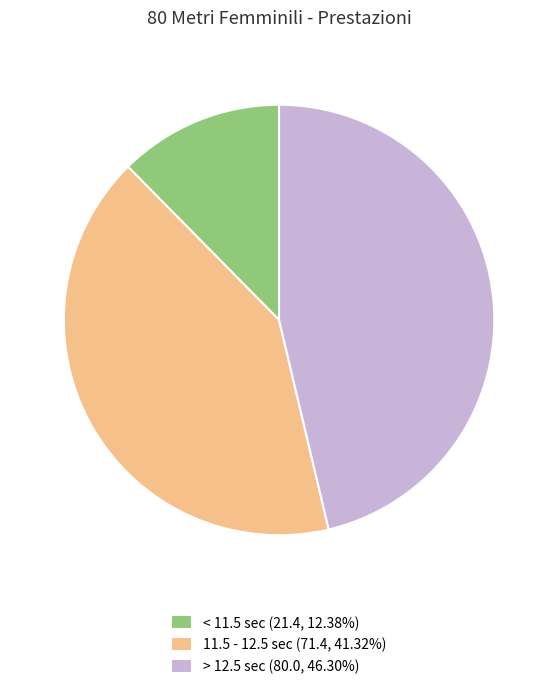

What is the ratio of the value at 11.5 - 12.5 sec (71.4, 41.32%) to the value at > 12.5 sec (80.0, 46.30%)?

0.9